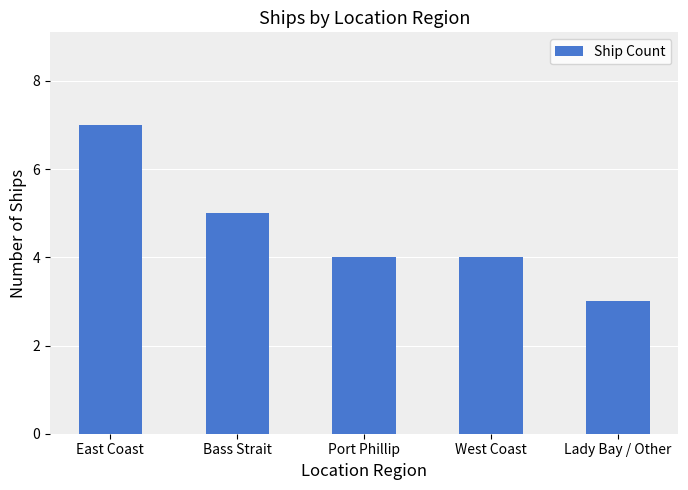

Reading left to right, extract all data points from this chart.

East Coast=7	Bass Strait=5	Port Phillip=4	West Coast=4	Lady Bay / Other=3